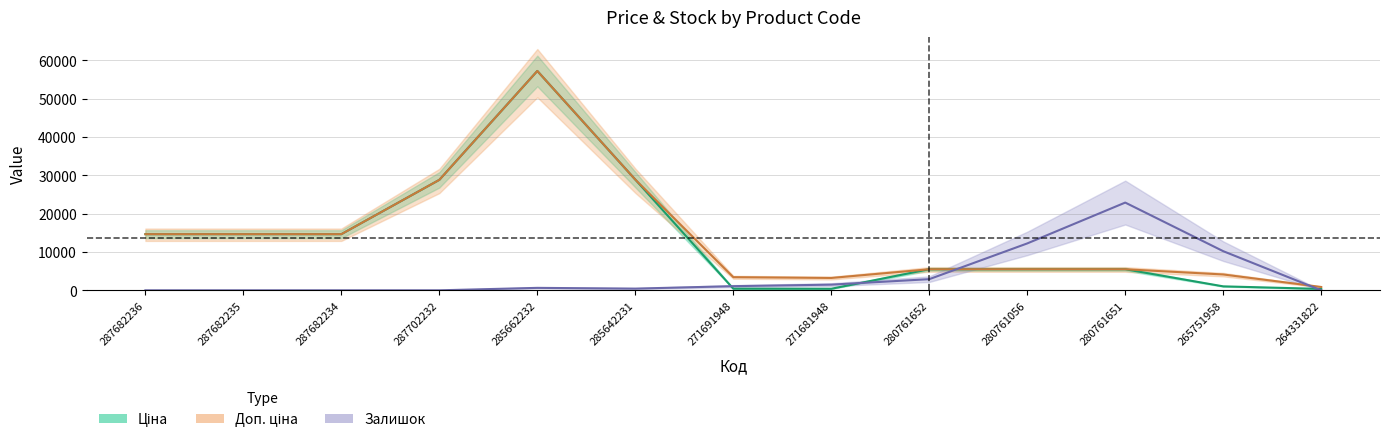

Where does the Доп. ціна series first go above 5497?

287682236